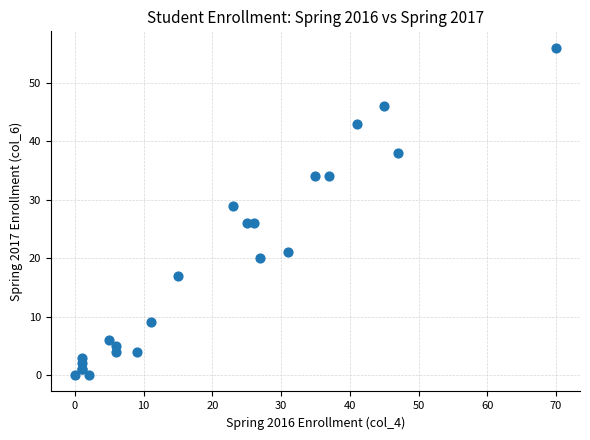

What Y value in the scatter plot is closest to 28?

29